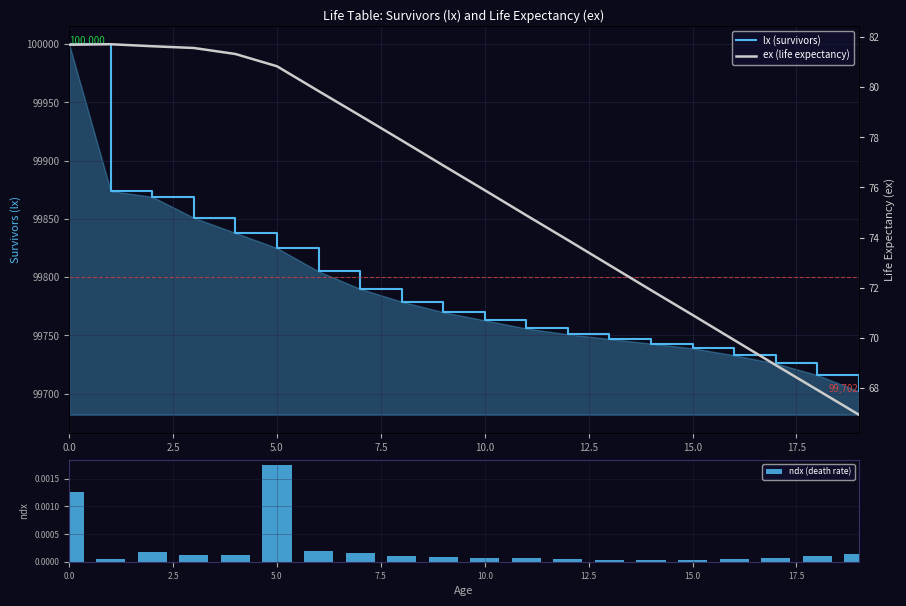

At which label does ndx (death rate) reach its peak?

5.0